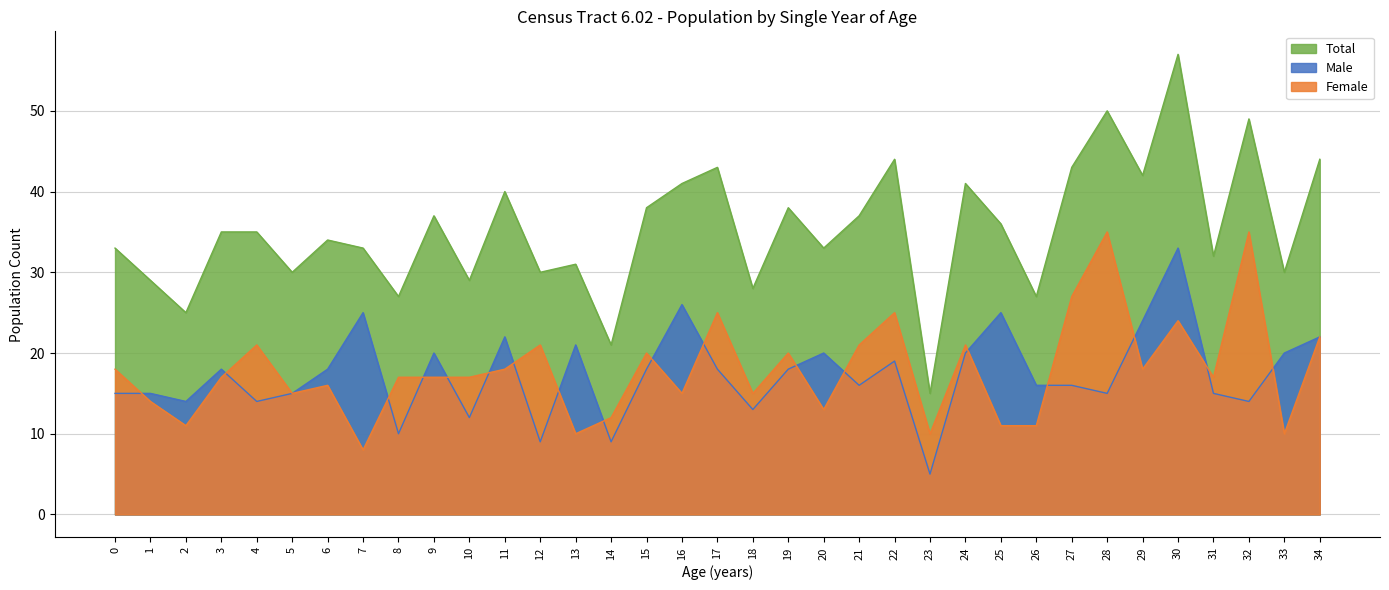

Which label corresponds to the largest value in the chart?

30